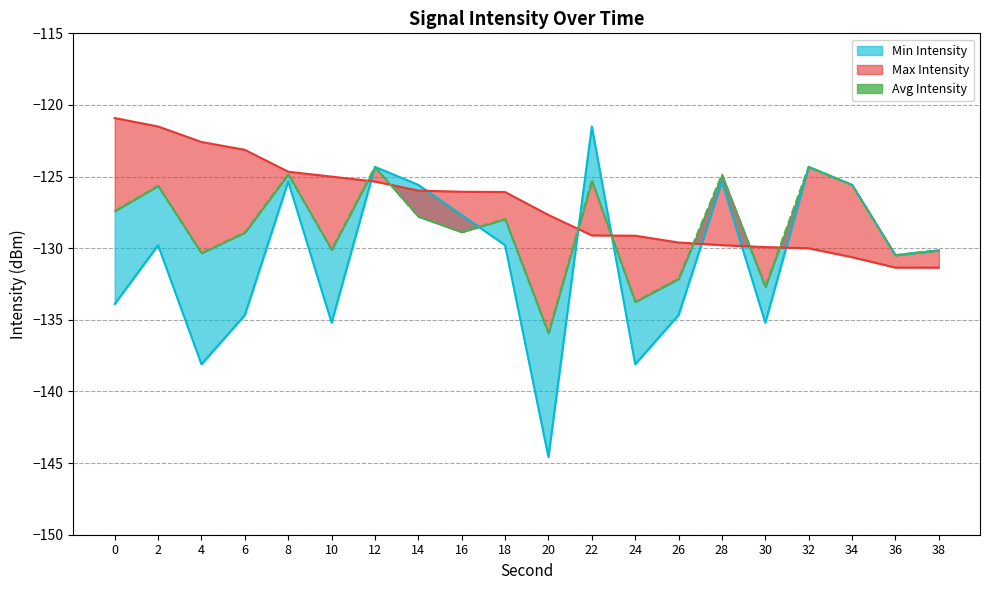

At 22, list the series in order from largest to smallest.

Min Intensity, Avg Intensity, Max Intensity